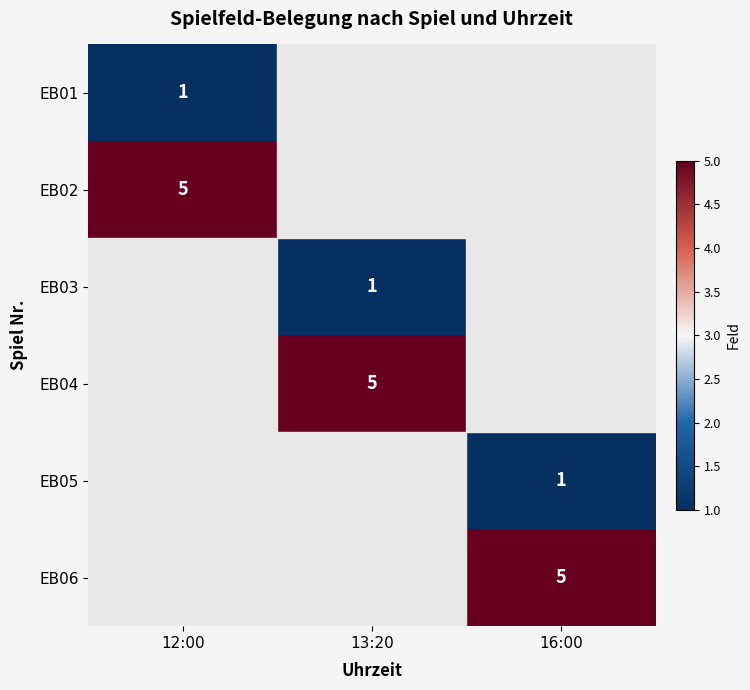

What is the total value across all series at 16:00?

18